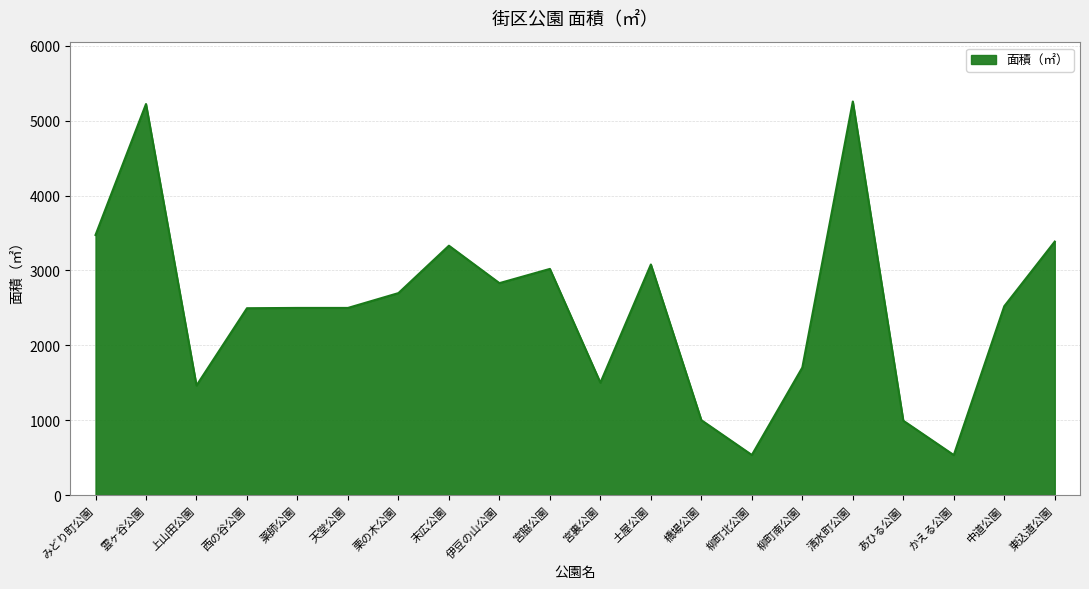

Where does the data first go above 2522?

みどり町公園